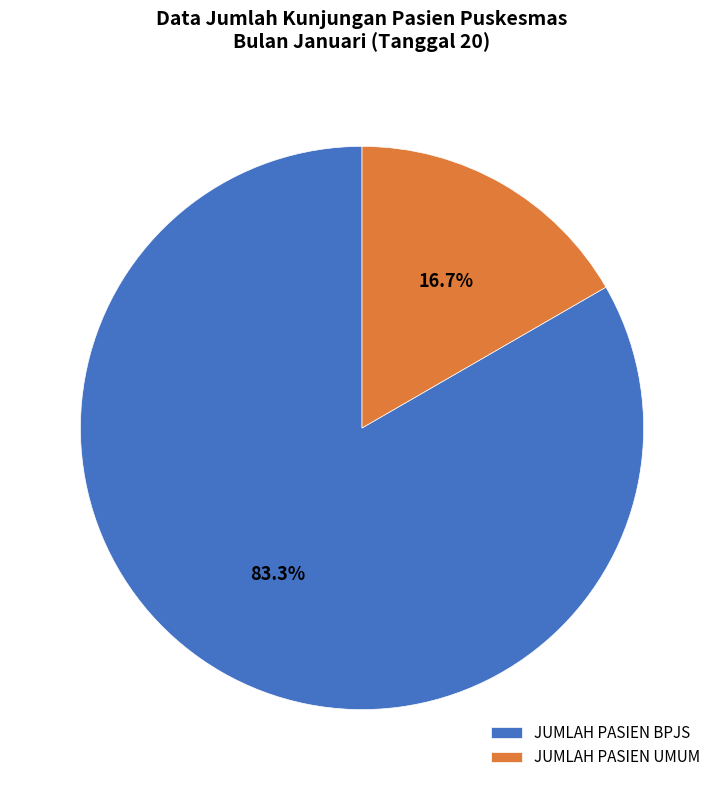

What percentage is the JUMLAH PASIEN BPJS slice, to the nearest percent?

83%